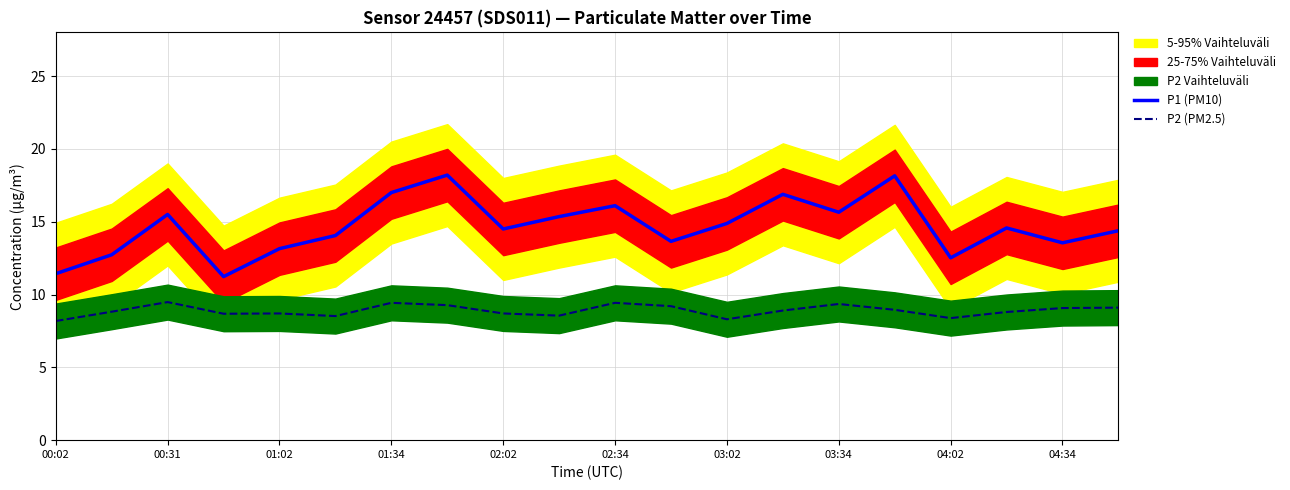

Which series has the largest total across all categories?

P1 (PM10)